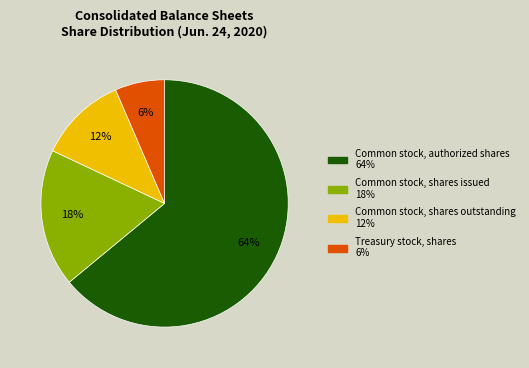

Which slice represents more than half of the pie?

Common stock, authorized shares